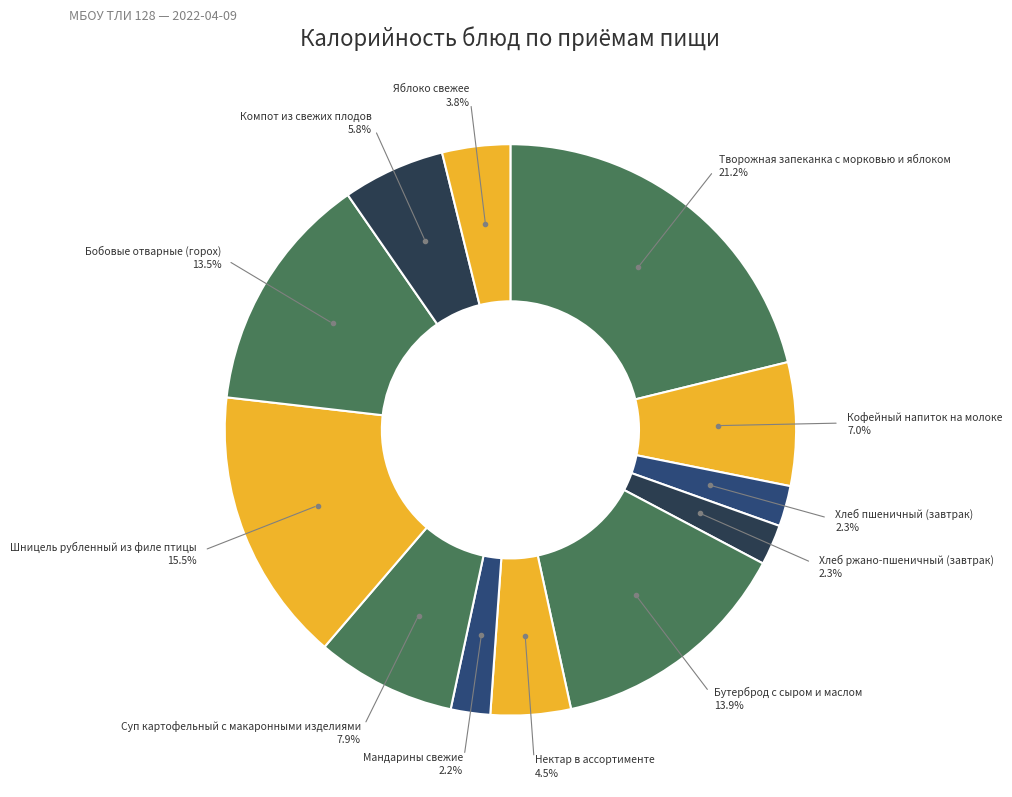

How many segments does this pie chart have?

12